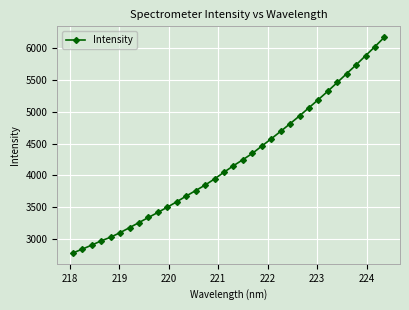

What is the difference between the maximum and minimum values?

3393.3